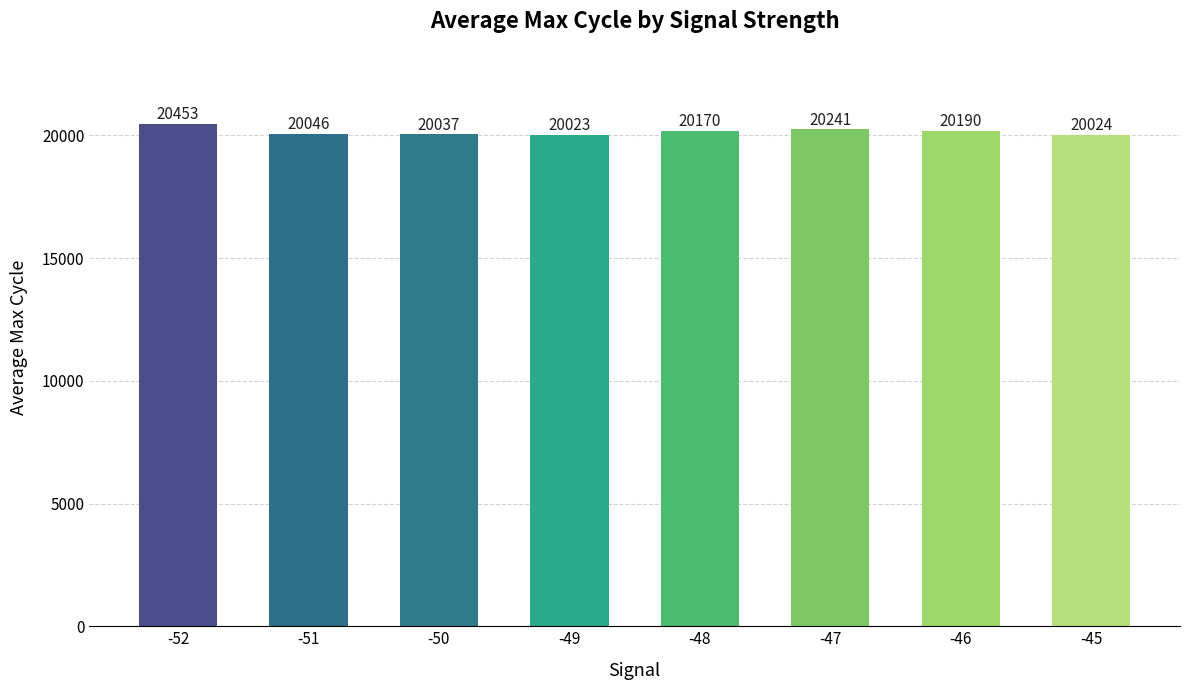

Rank the categories by value from highest to lowest.

-52, -47, -46, -48, -51, -50, -45, -49